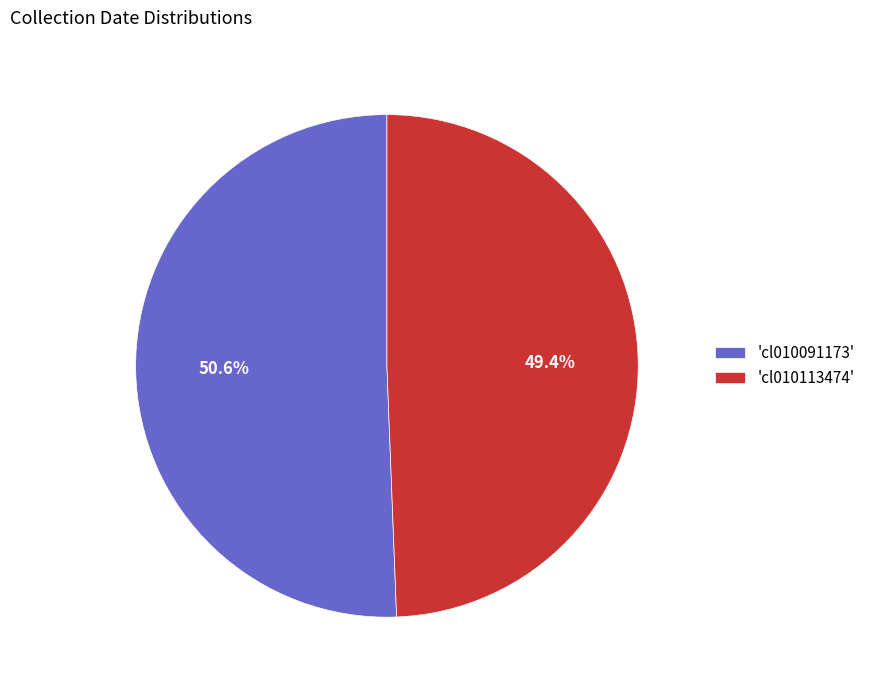

Combined, do 'cl010113474' and 'cl010091173' account for over 50%?

Yes